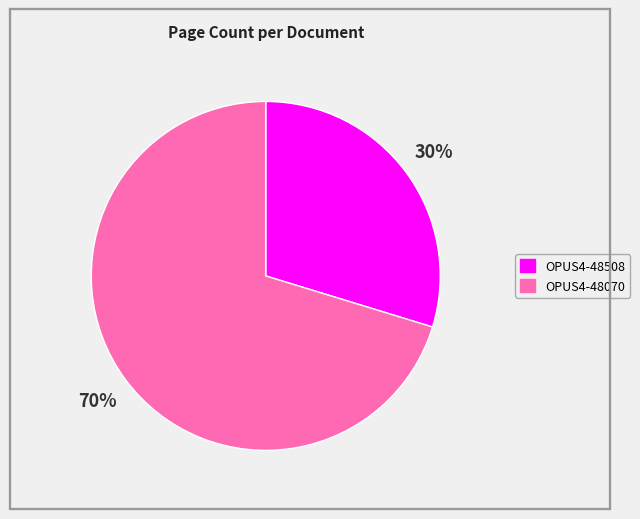

Is there any slice that represents more than half of the pie?

Yes